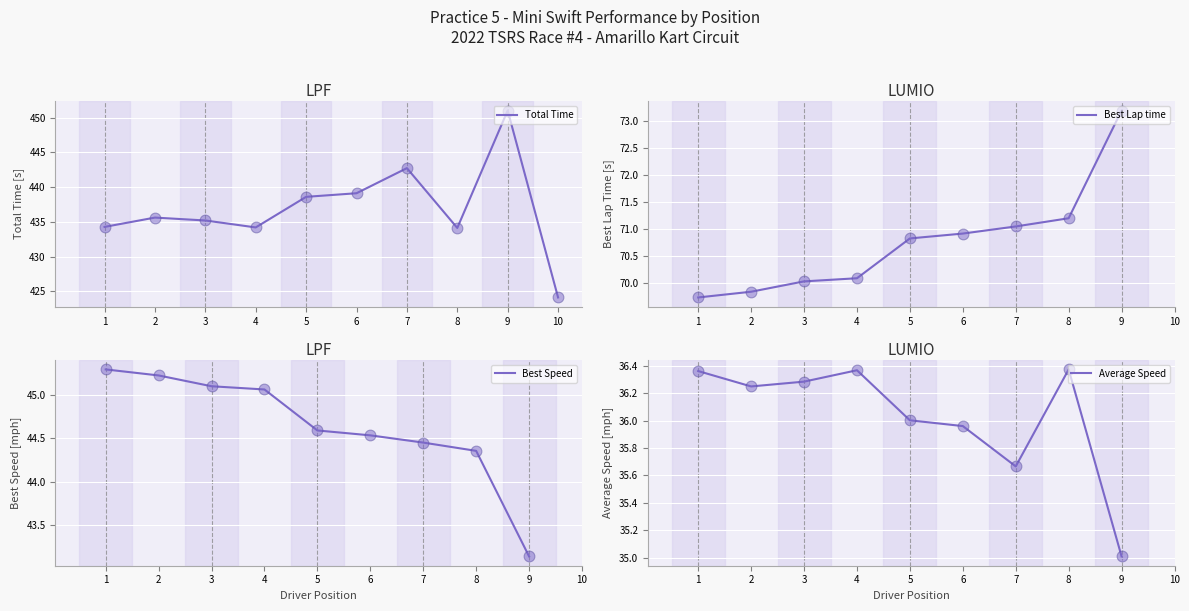

True or false: Total Time has a value of 201.4 at 4.

False